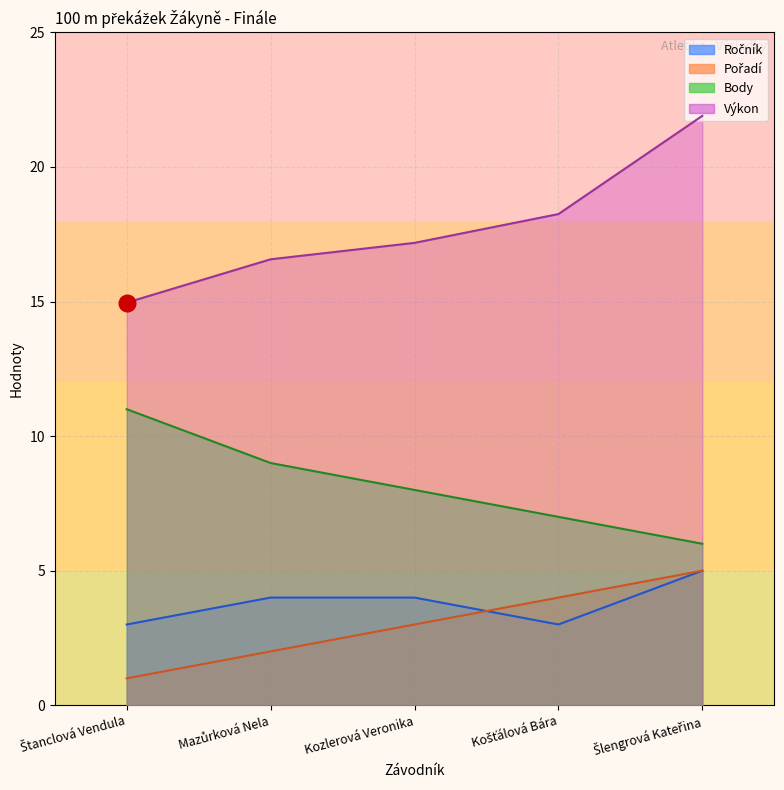

Which series has the largest total across all categories?

Výkon